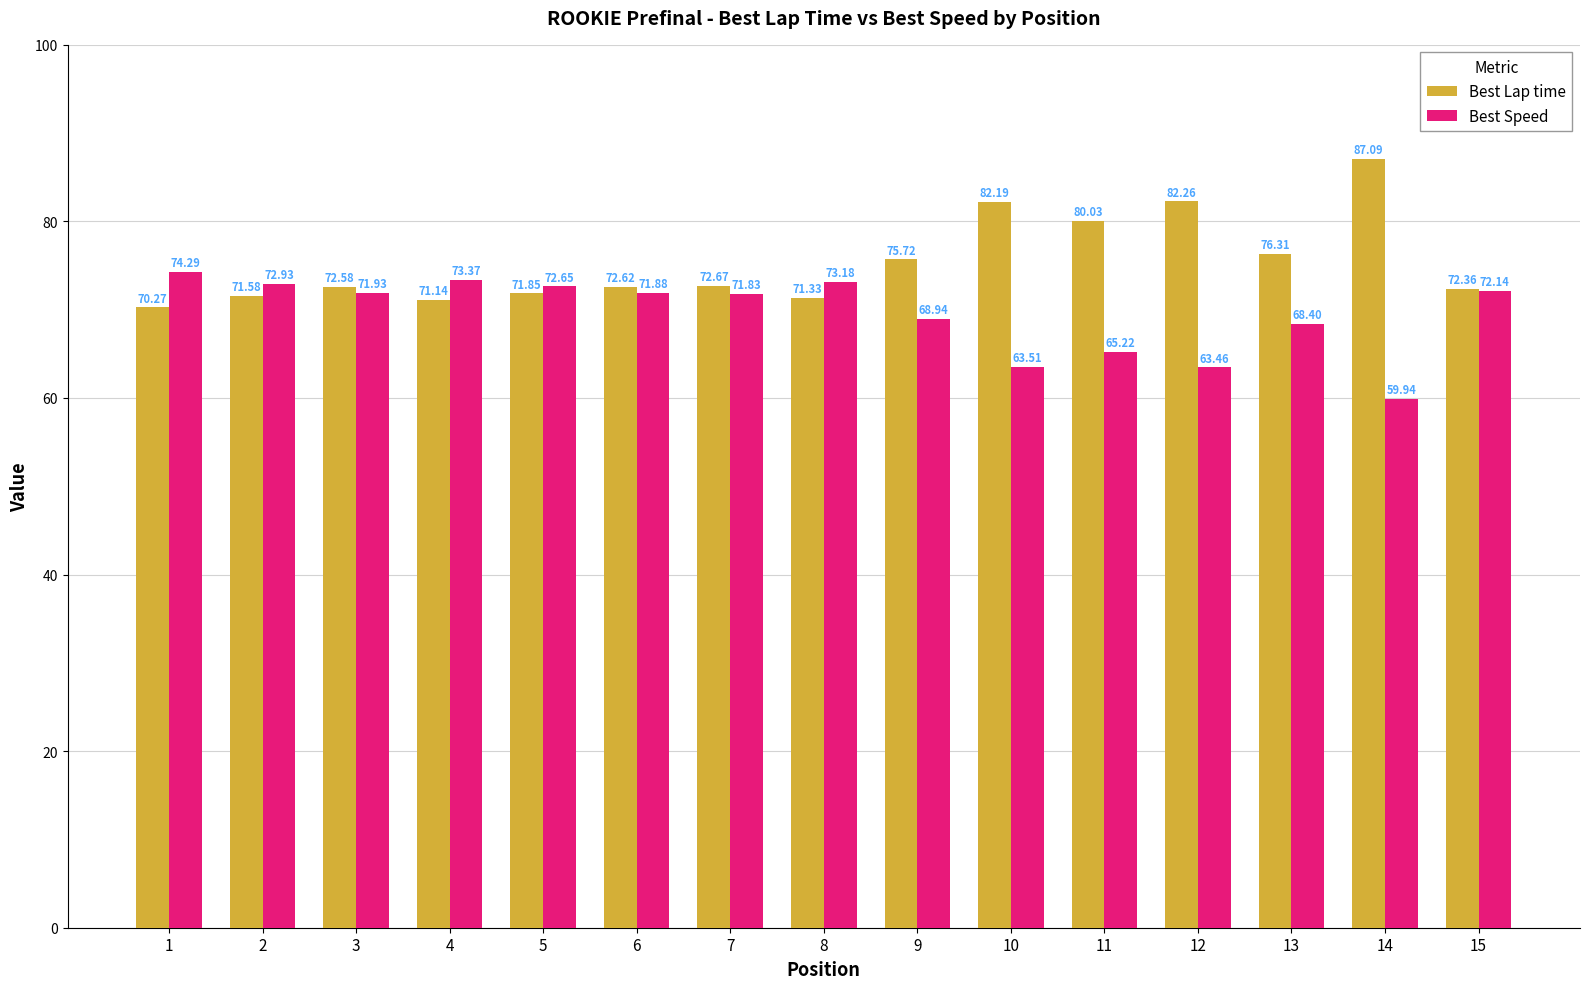

Which category has the highest value across all series?

14